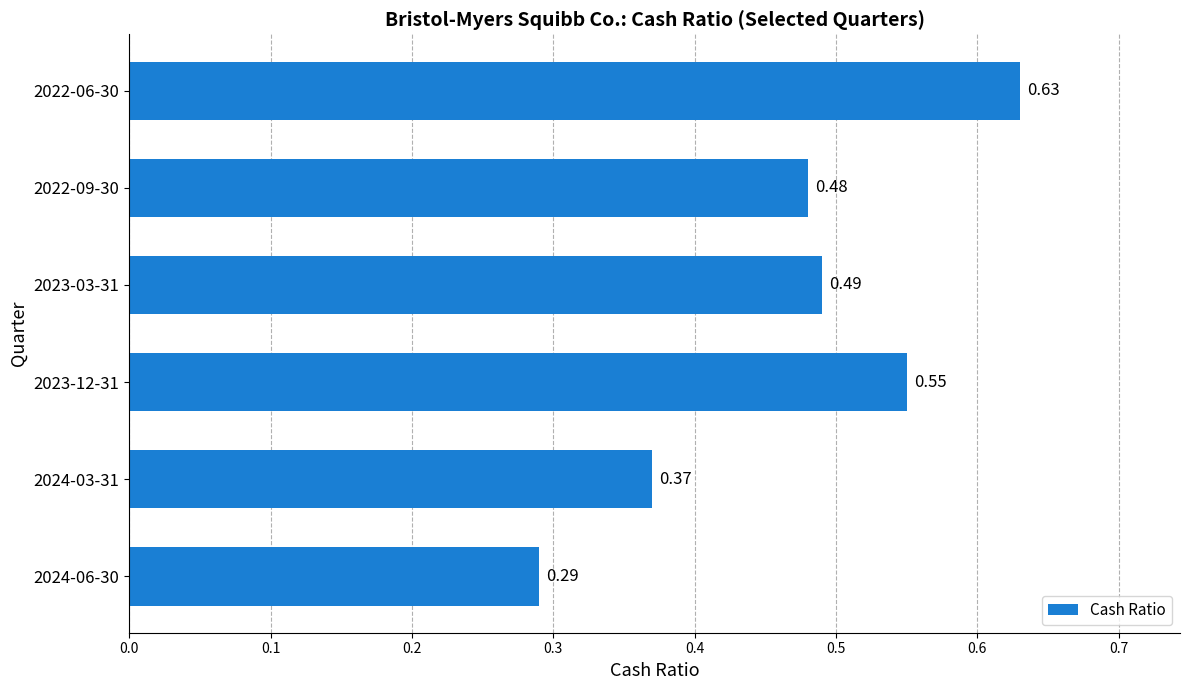

What is the sum of the values at 2024-06-30 and 2022-06-30?

0.9